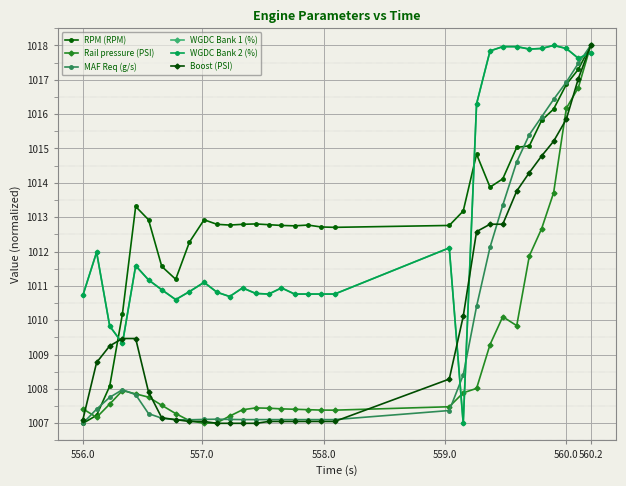

At which category is the sum across all series the highest?

560.2